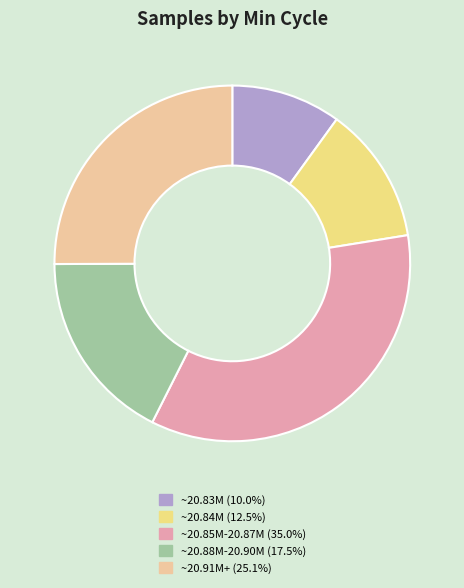

Is there a majority slice in this chart?

No